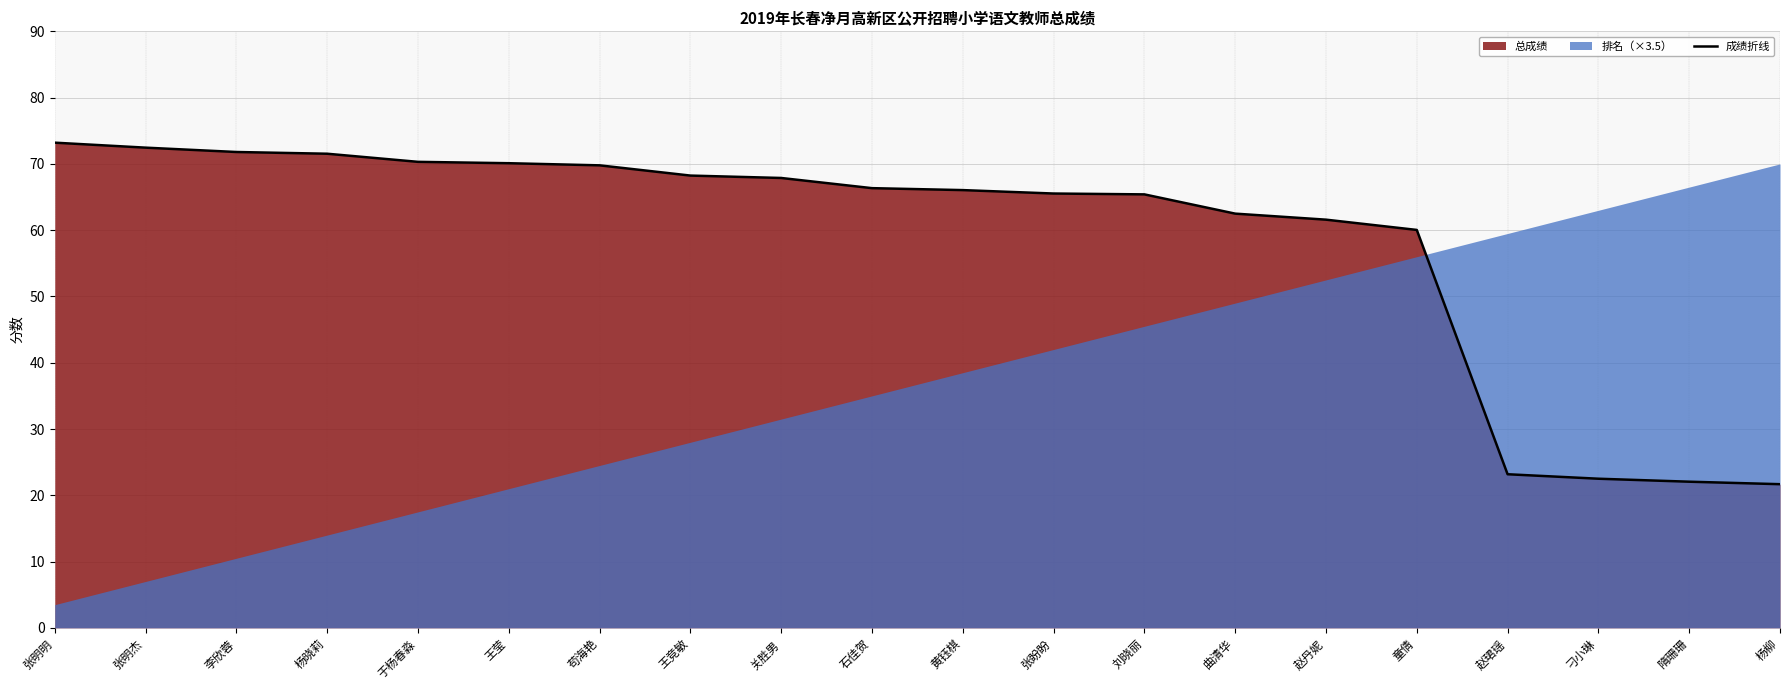

The value at 张明杰 is 15.6. True or false?

False